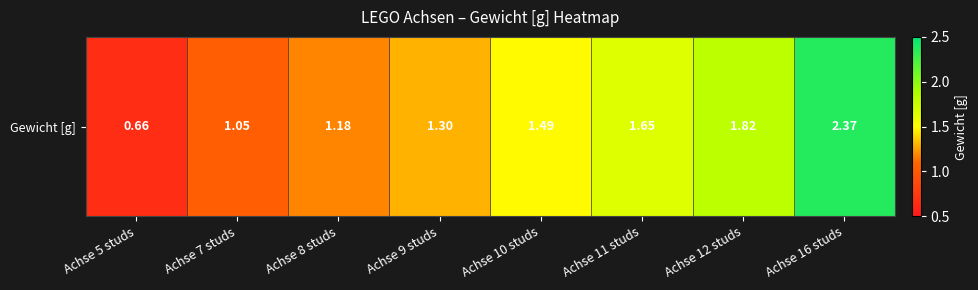

Between Achse 7 studs and Achse 12 studs, which is larger?

Achse 12 studs